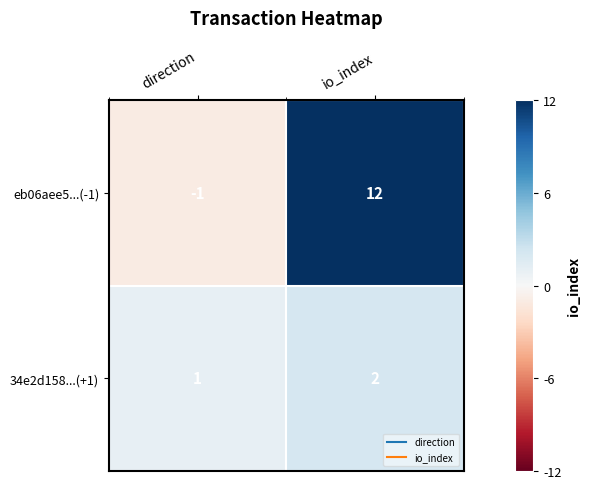

Reading left to right, what are all the values shown in this chart?

eb06aee5...(-1): direction=-1	io_index=12
34e2d158...(+1): direction=1	io_index=2